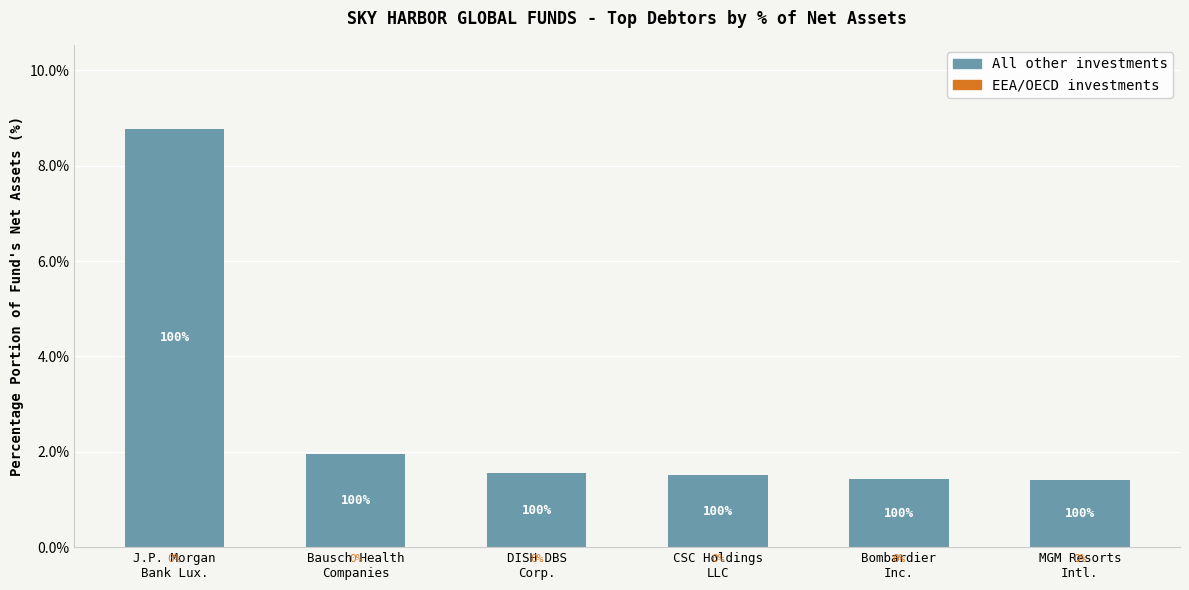

Does the chart contain any negative values?

No